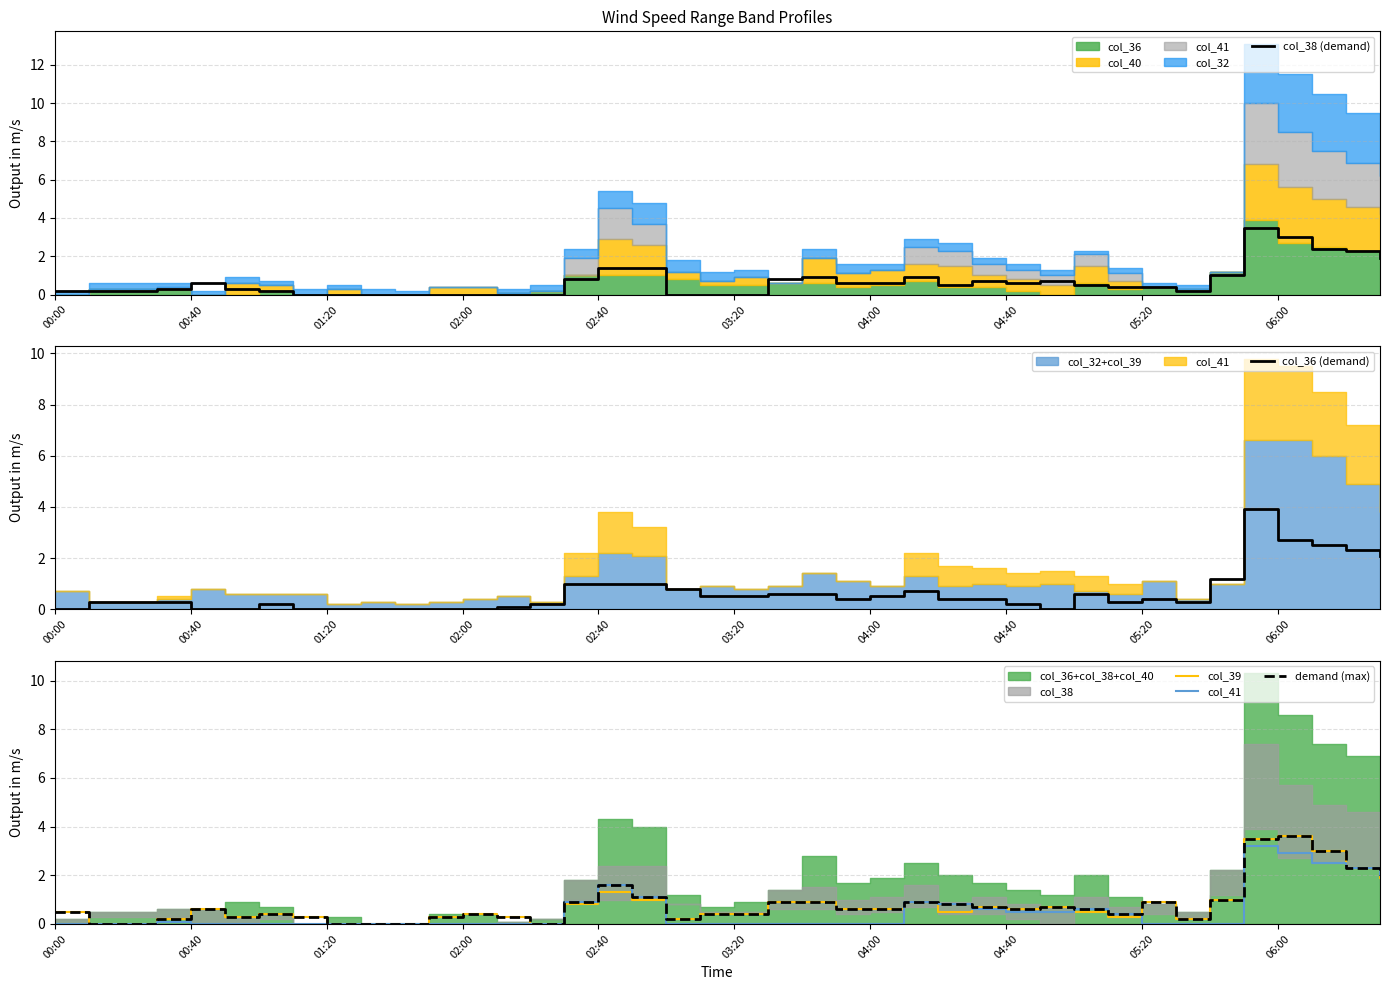

At how many categories does at least one series exceed 1?

8